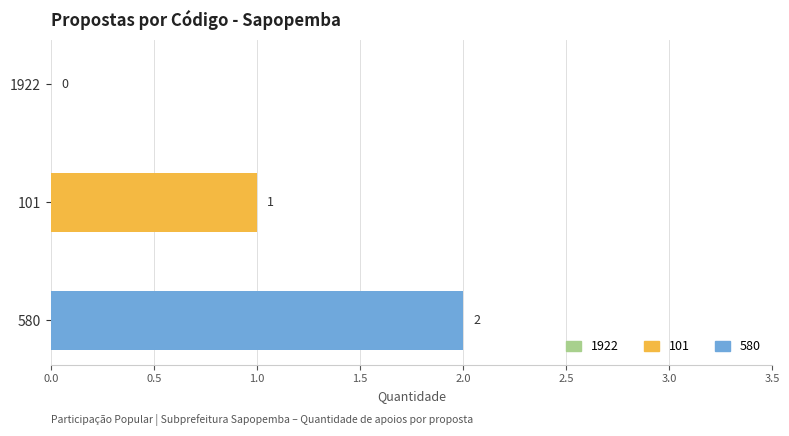

What is the average value?

1